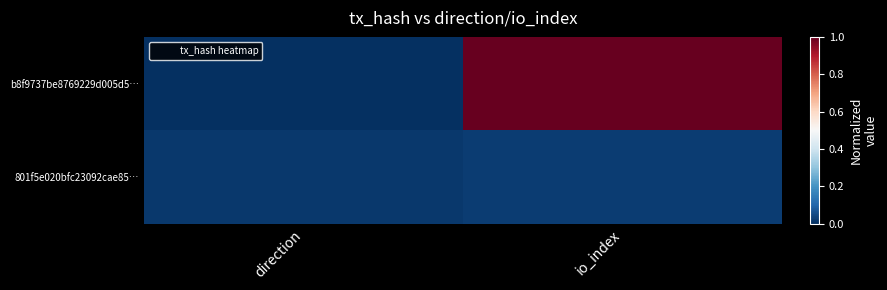

At which category does the chart reach its minimum across all series?

direction